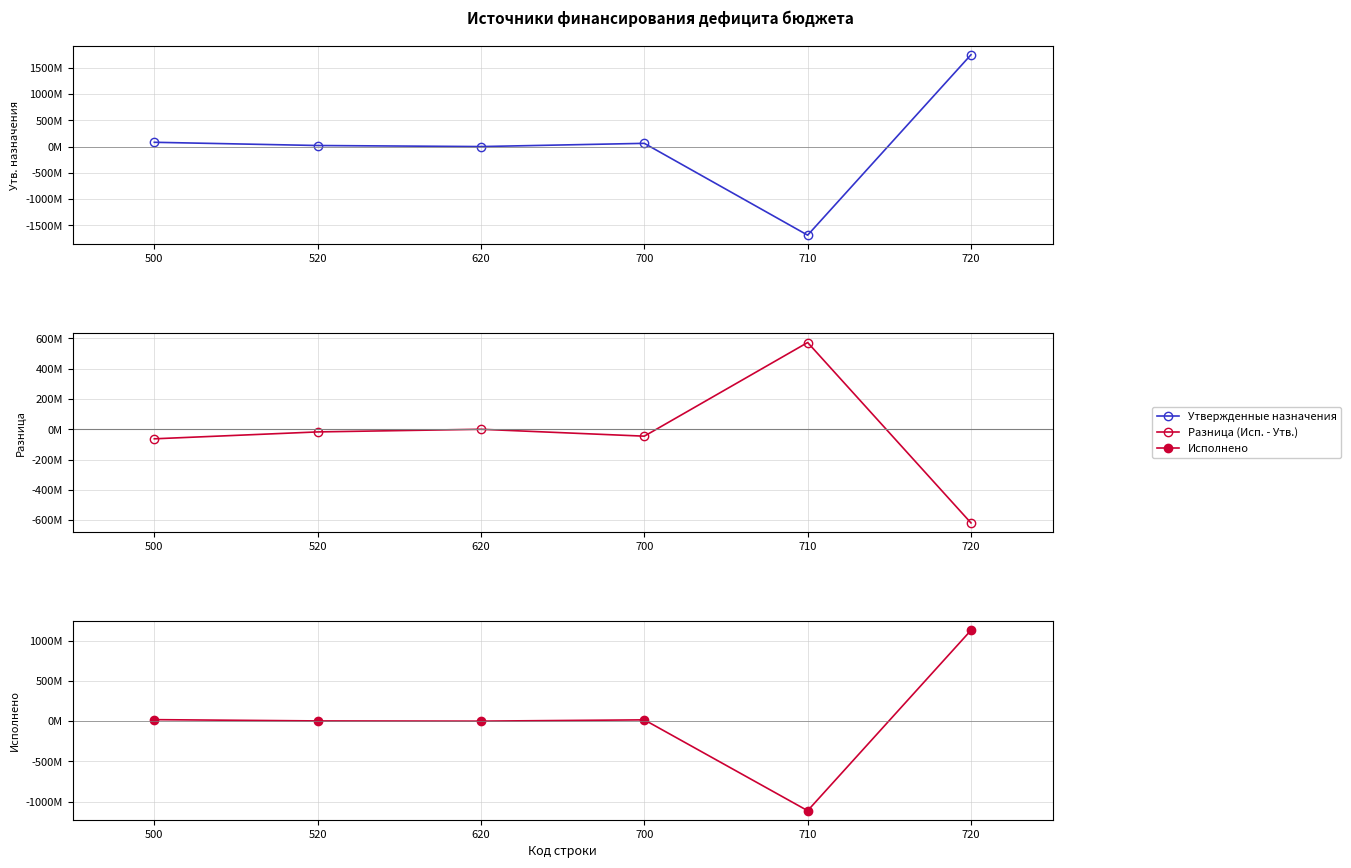

At which label is Исполнено closest to 7922981?

520